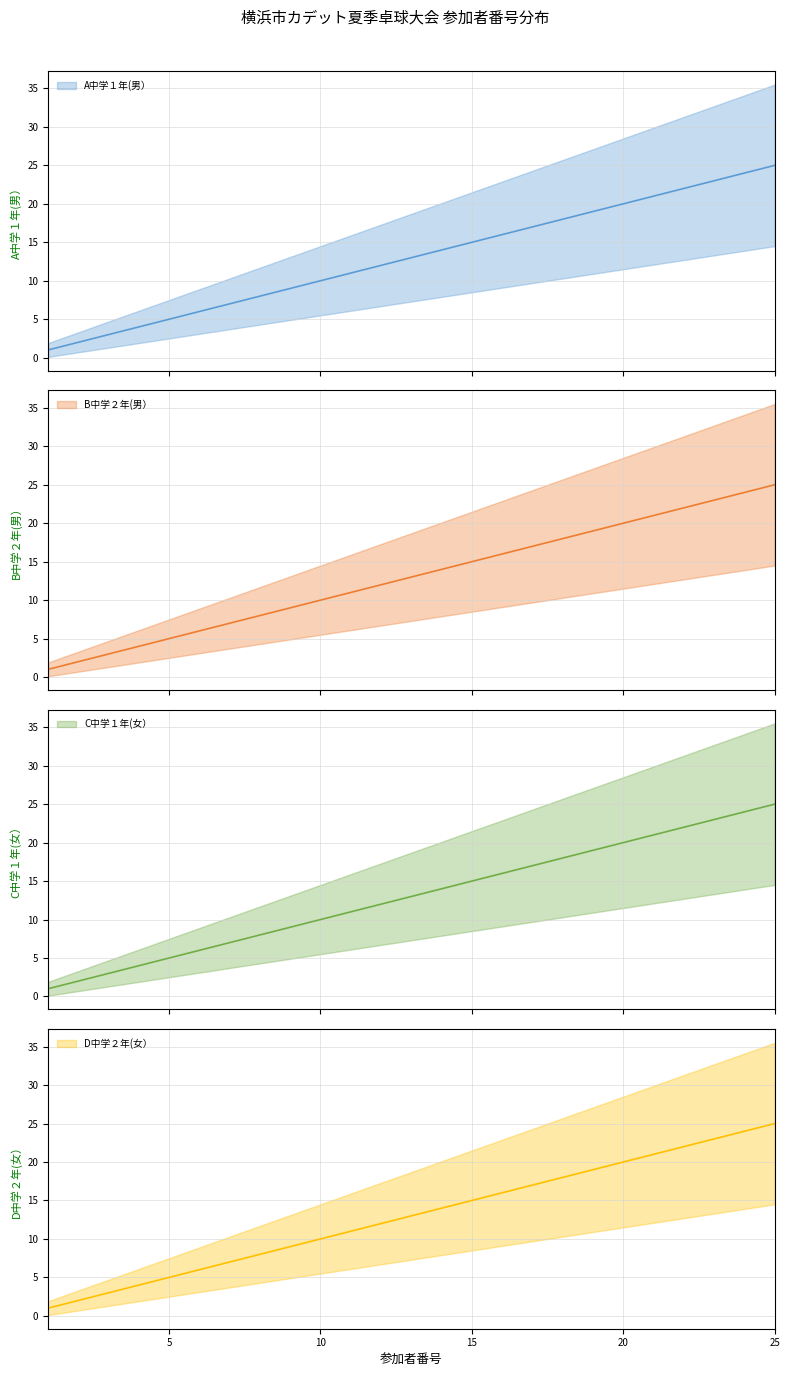

At 1, list the series in order from smallest to largest.

A中学１年(男）, B中学２年(男）, C中学１年(女）, D中学２年(女）